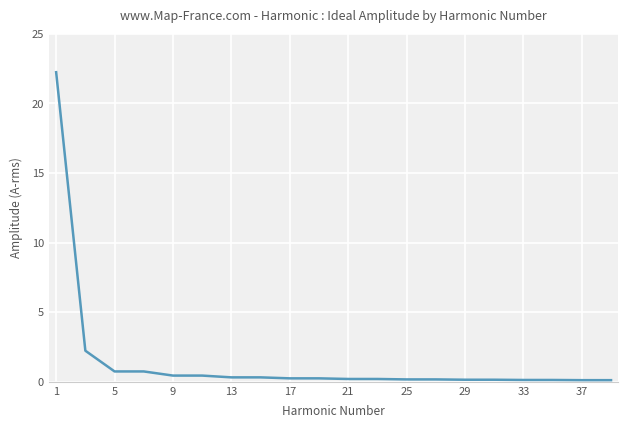

What is the greatest value displayed?

22.2